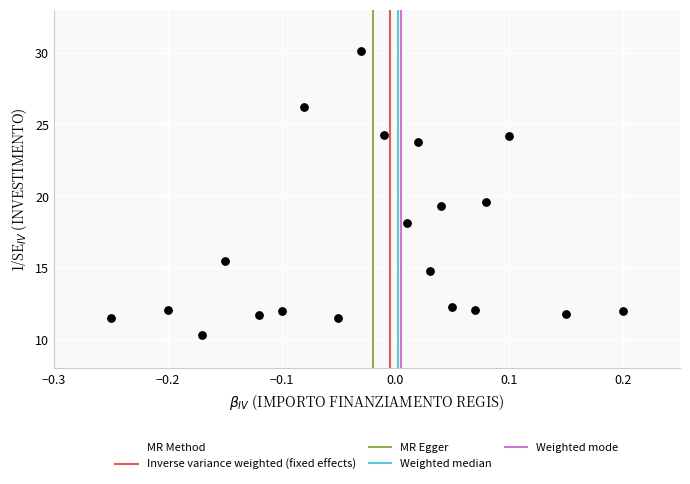

What Y value in the scatter plot is closest to 20?

19.6